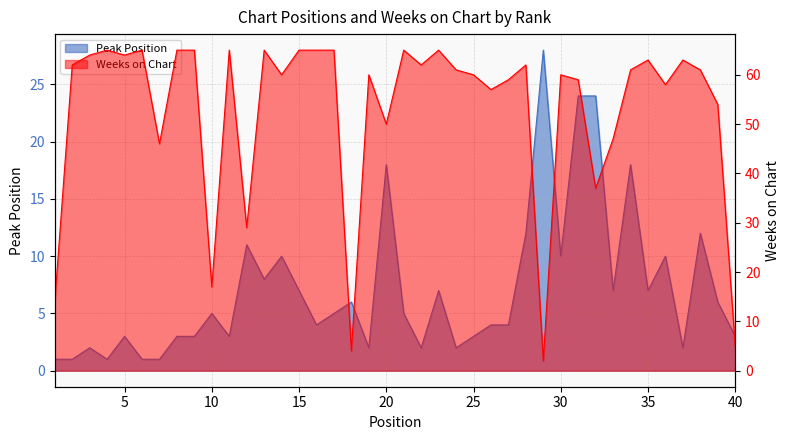

Which category has the lowest value in the Peak Position series?

1